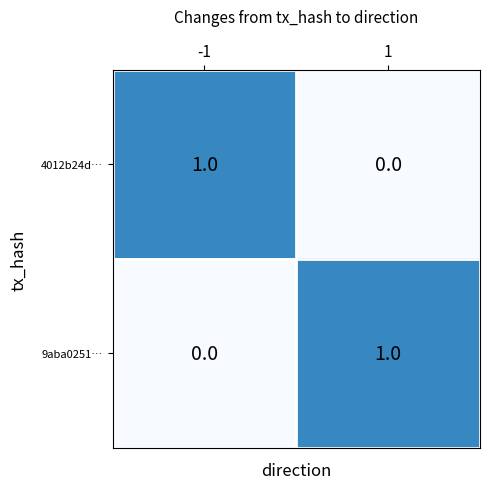

How many series are shown in this chart?

2